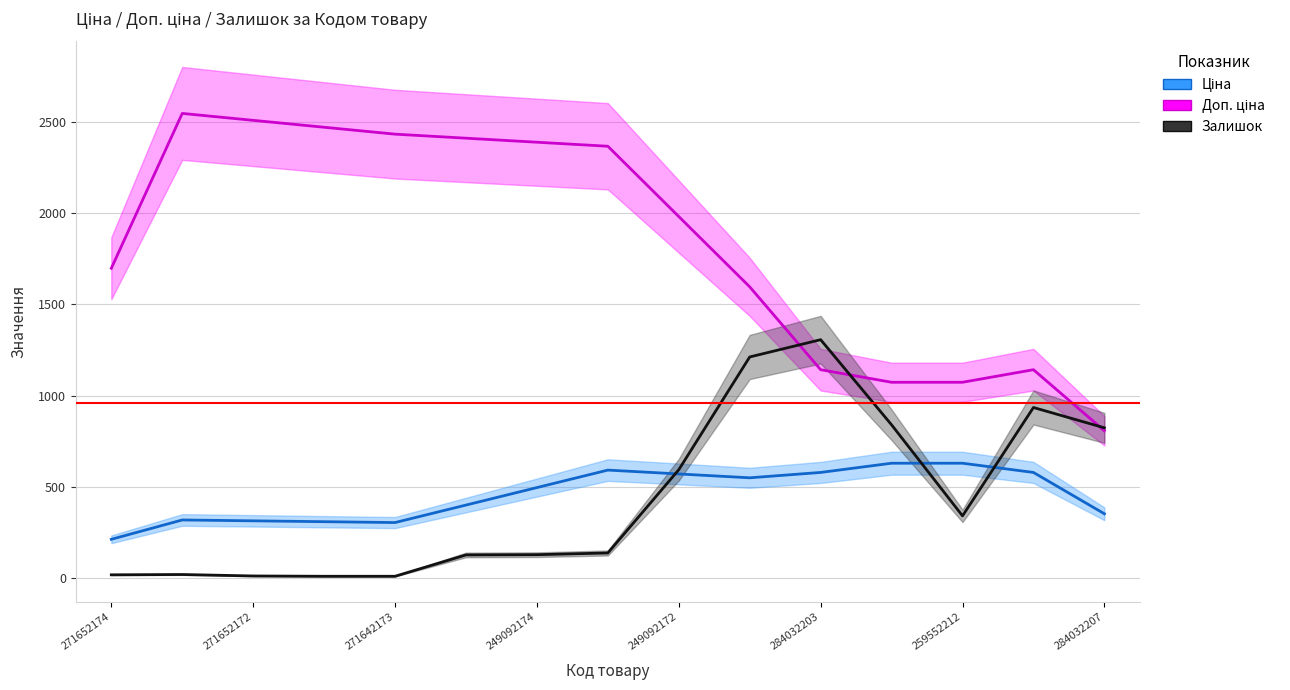

True or false: Доп. ціна and Ціна cross at least once.

False